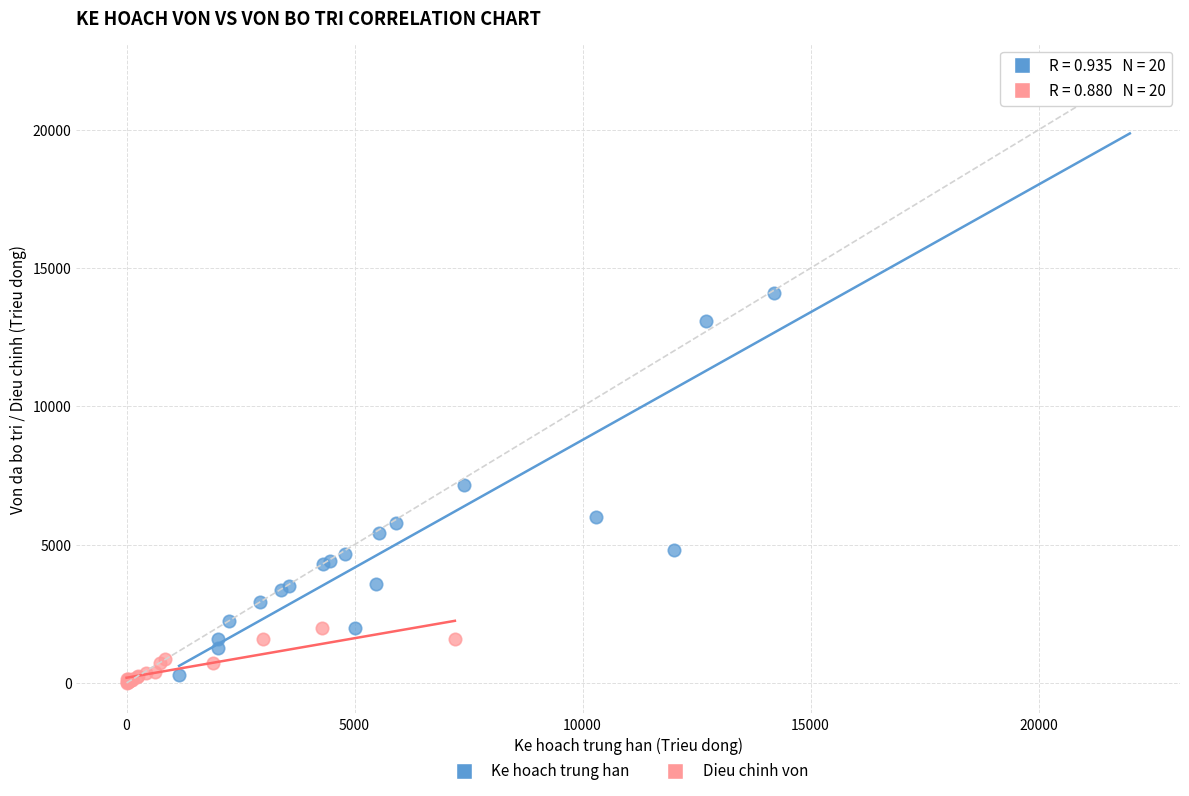

Which series has the largest Y range (max minus min)?

Ke hoach trung han